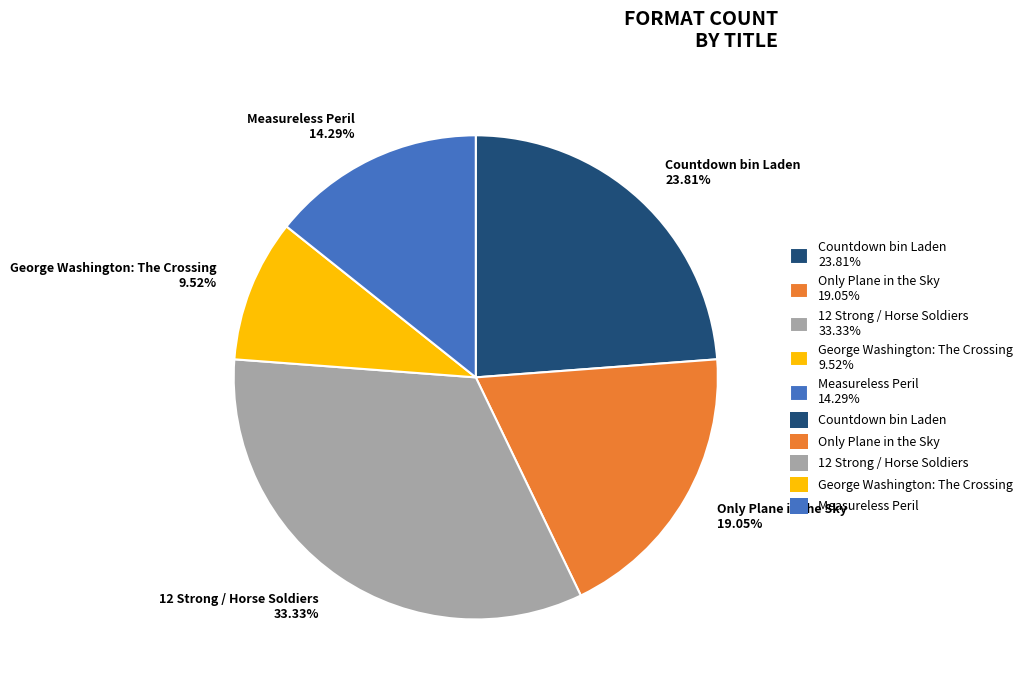

How many slices are in this pie chart?

5